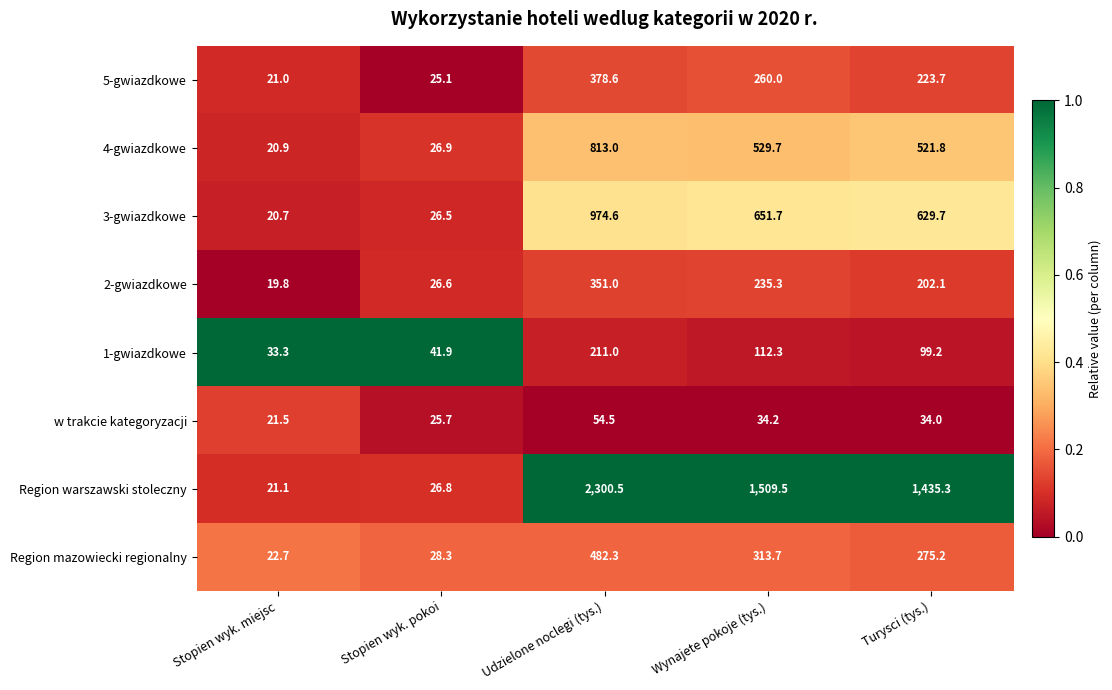

How many data points in Region warszawski stoleczny are less than 1435?

2